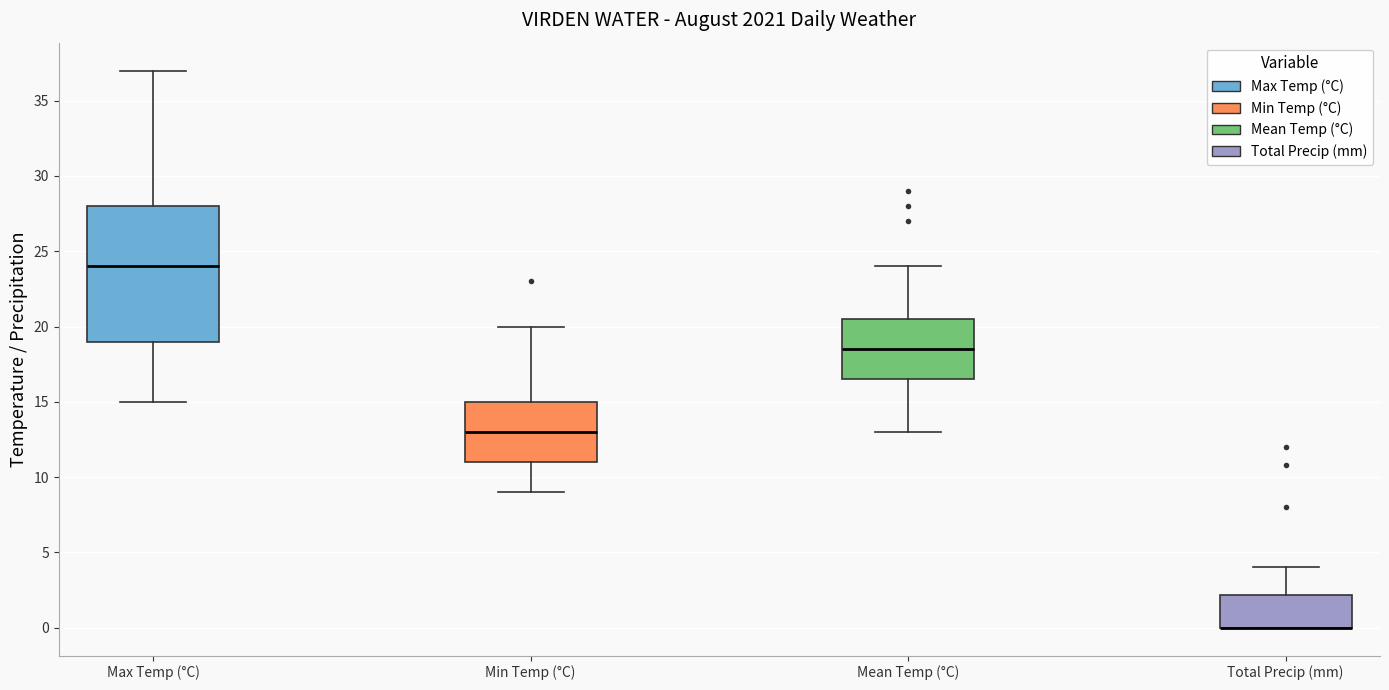

Comparing the boxes themselves (not the whiskers), which one is the tallest?

Max Temp (°C)